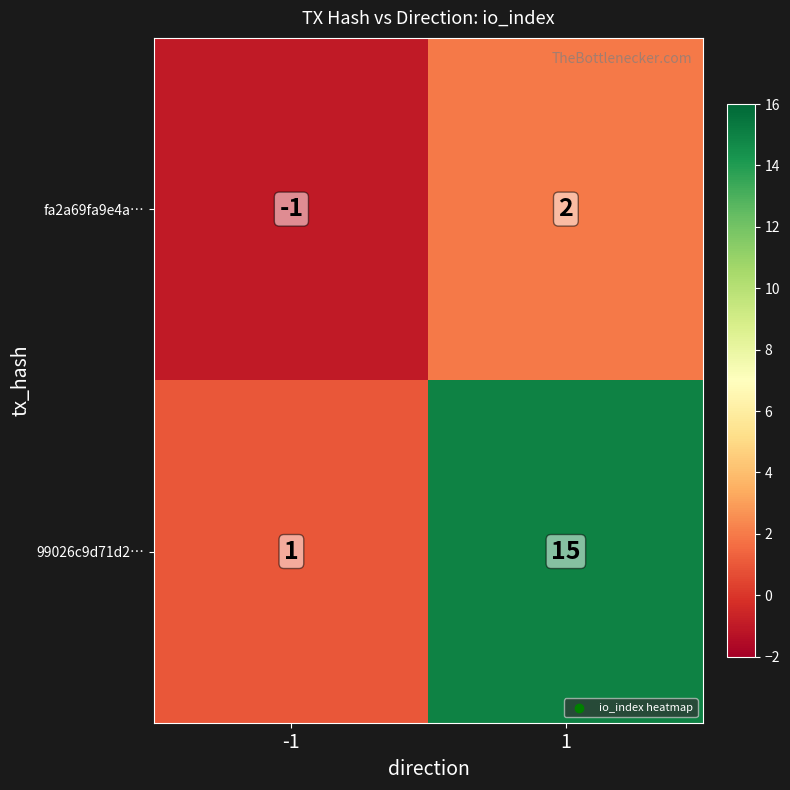

At -1, list the series in order from smallest to largest.

fa2a69fa9e4a…, 99026c9d71d2…